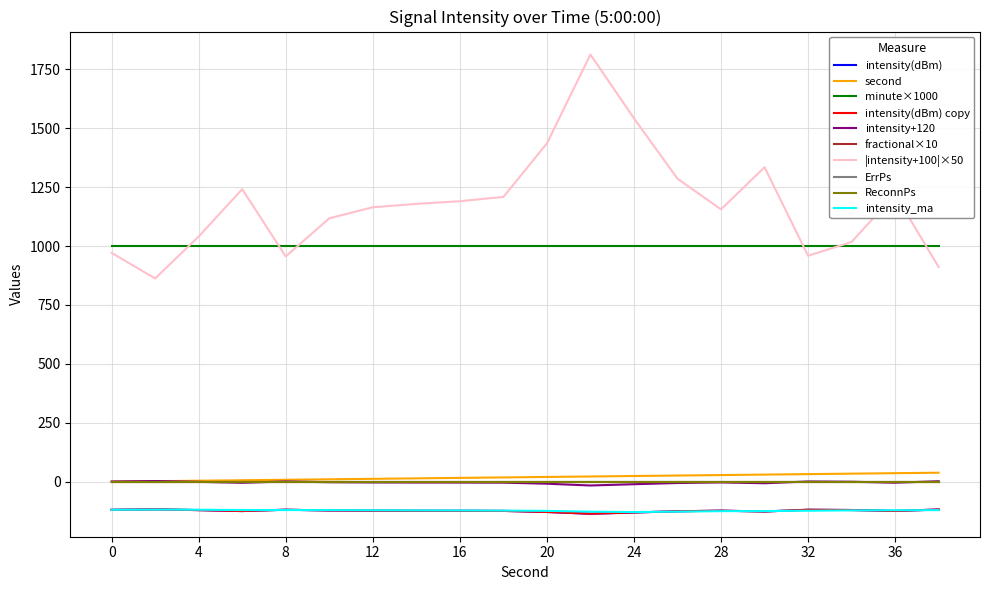

Does the chart have visible grid lines?

Yes